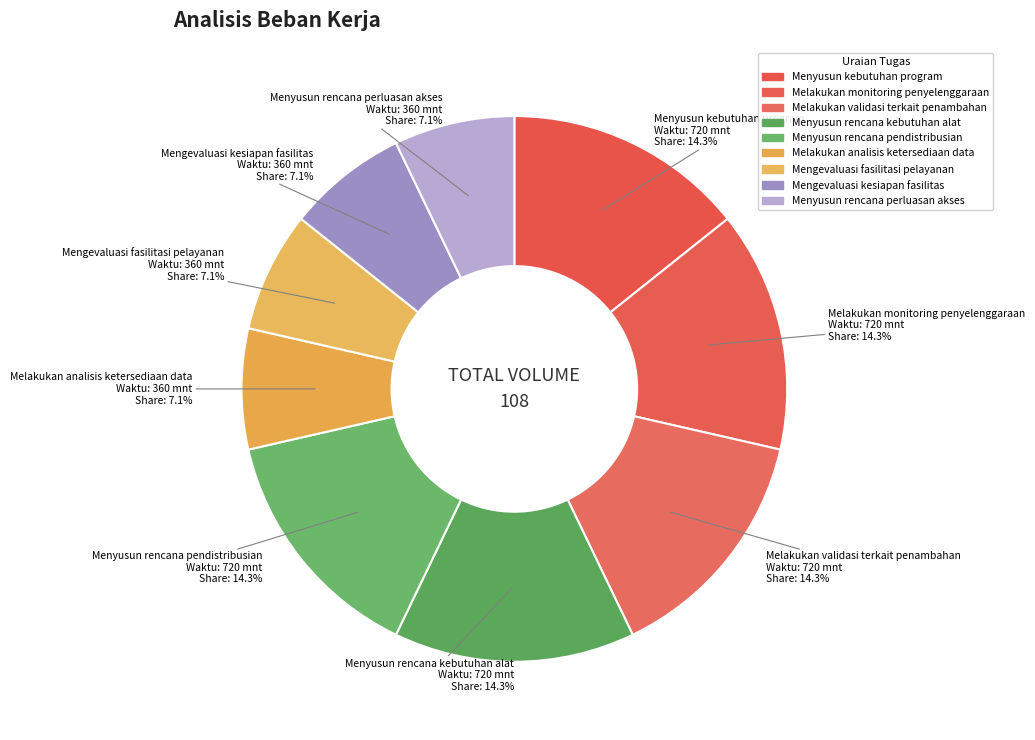

Is the sum of Melakukan validasi terkait penambahan and Mengevaluasi kesiapan fasilitas greater than half?

No